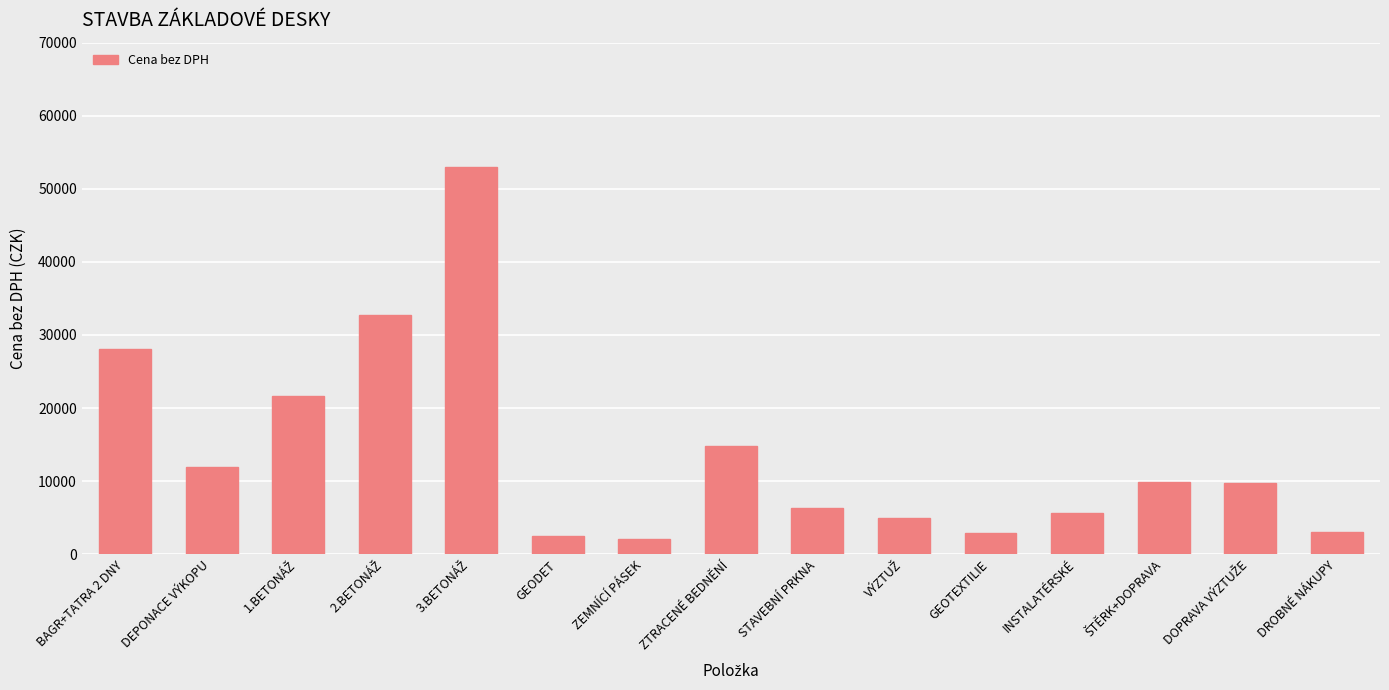

How many data points does each series have?

15